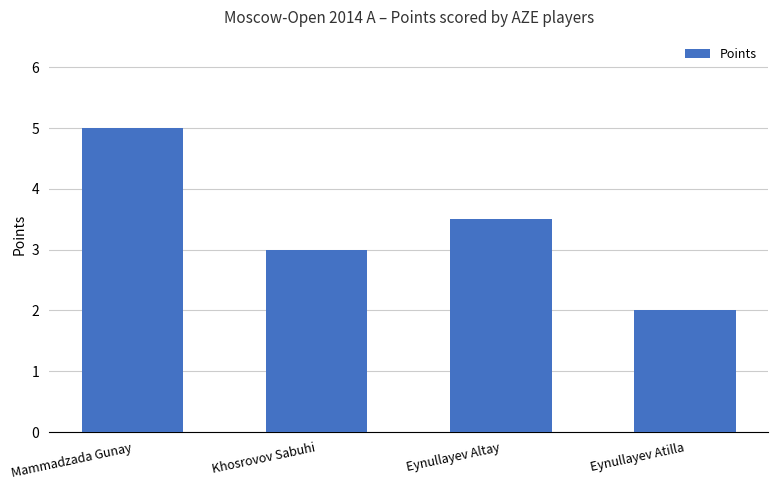

Read the value at Mammadzada Gunay.

5.0